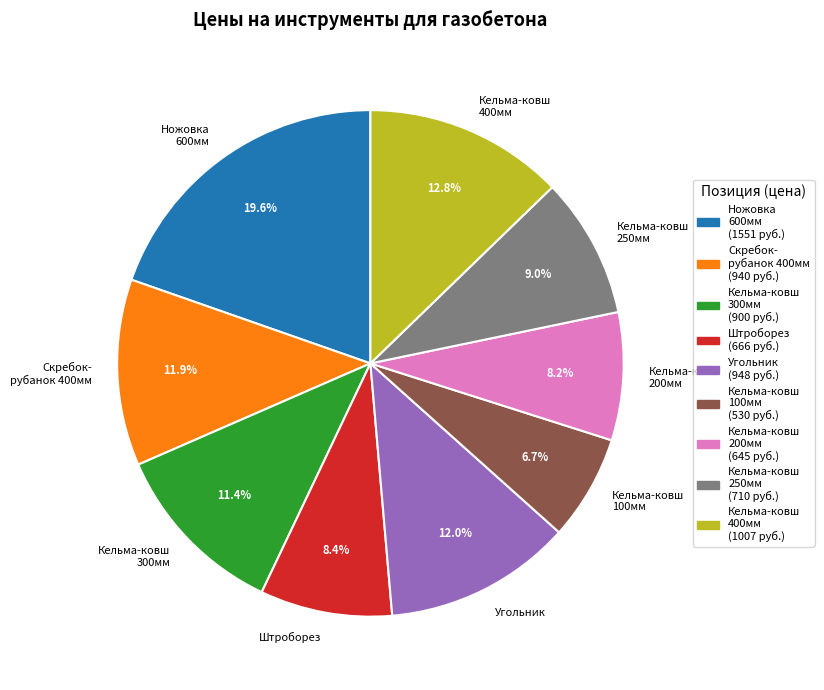

Which has a higher value, Кельма-ковш 100мм or Кельма-ковш 400мм?

Кельма-ковш 400мм